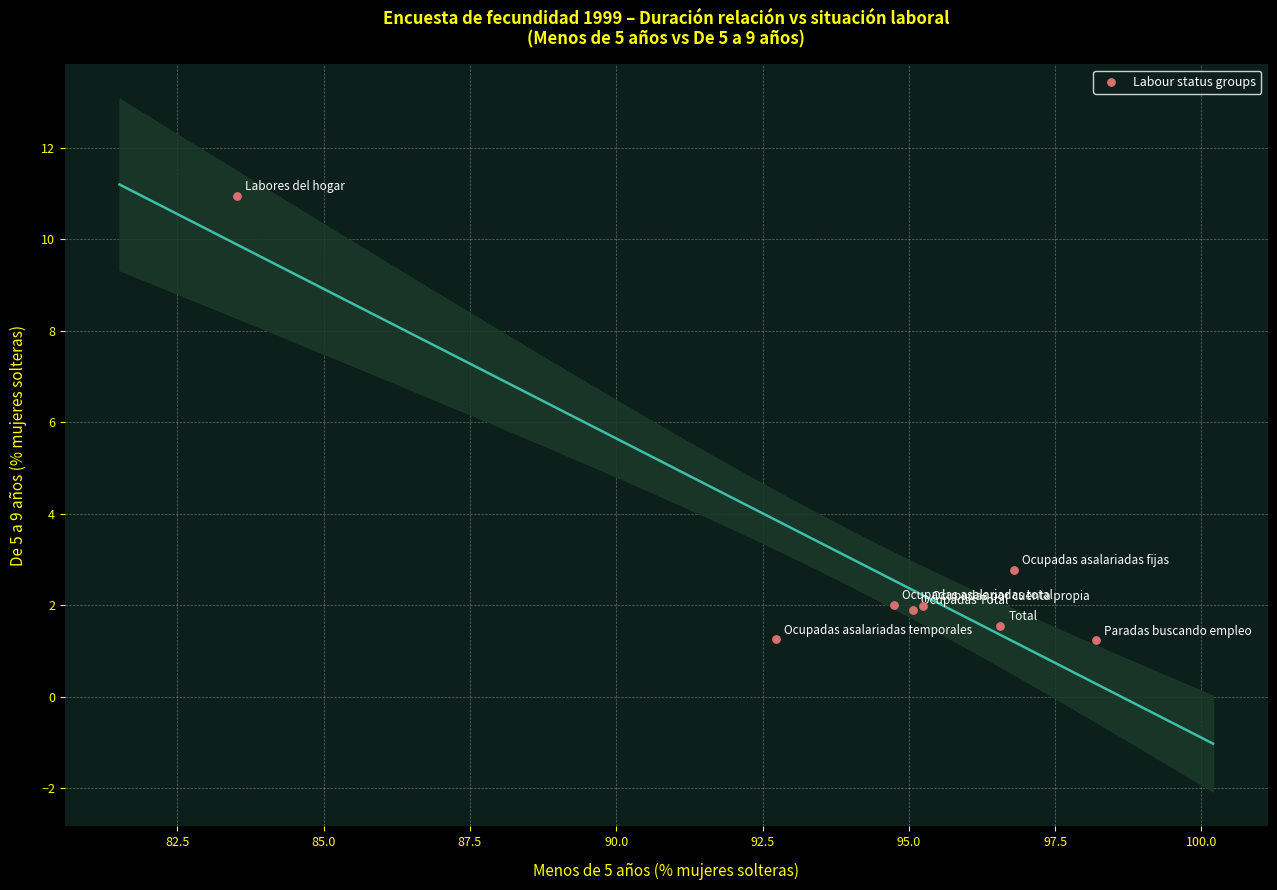

What Y value in the scatter plot is closest to 6?

2.8